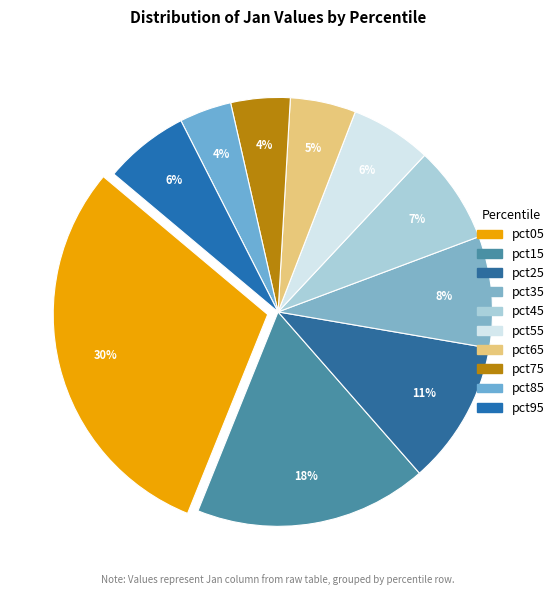

Is there any slice that represents more than half of the pie?

No